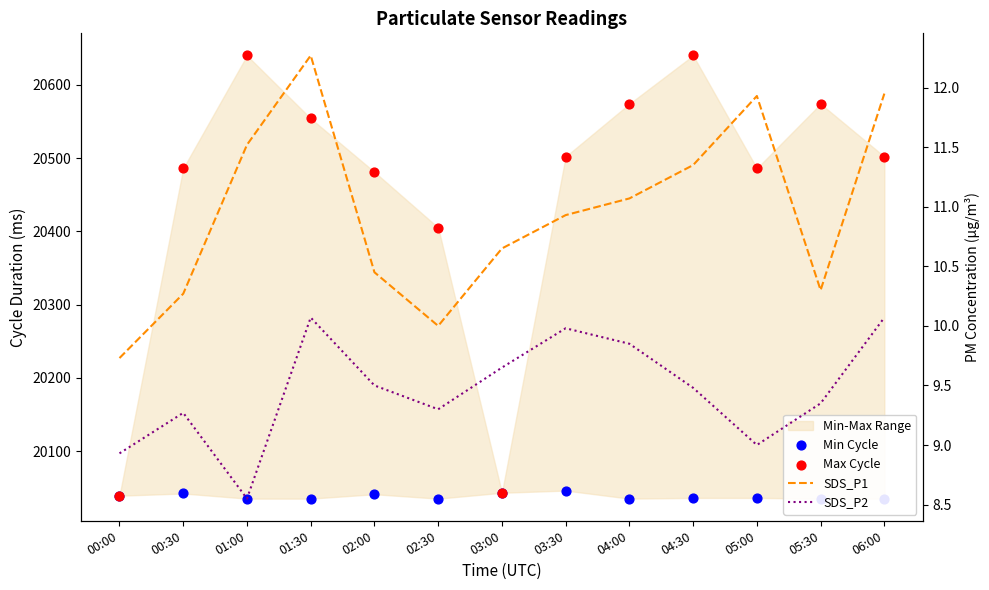

Which series has the largest total across all categories?

Max Cycle